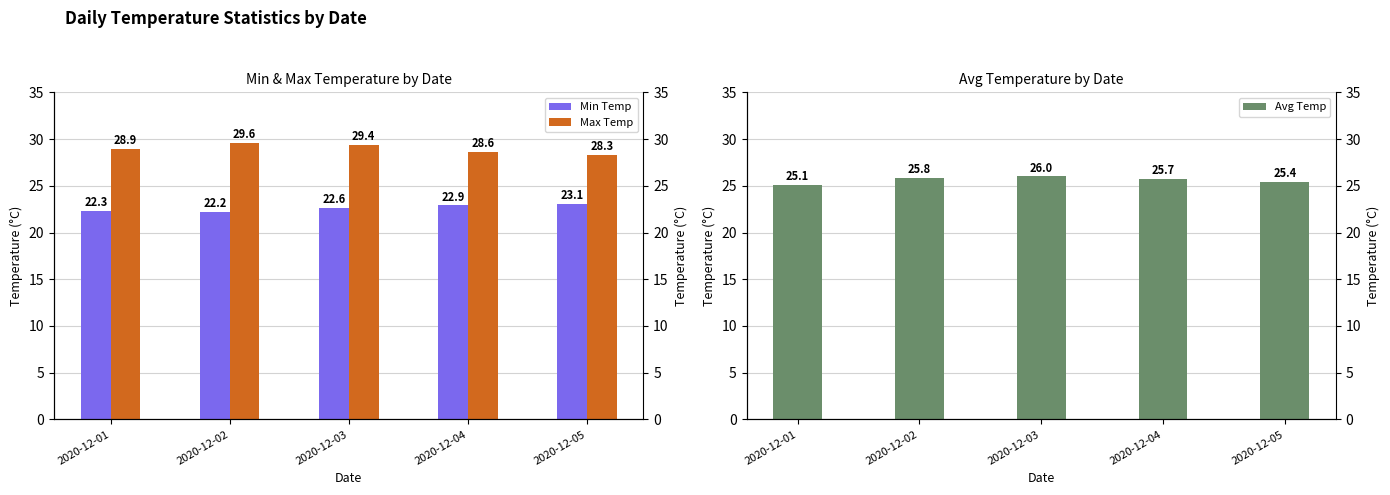

True or false: Max Temp has a value of 17.9 at 2020-12-02.

False